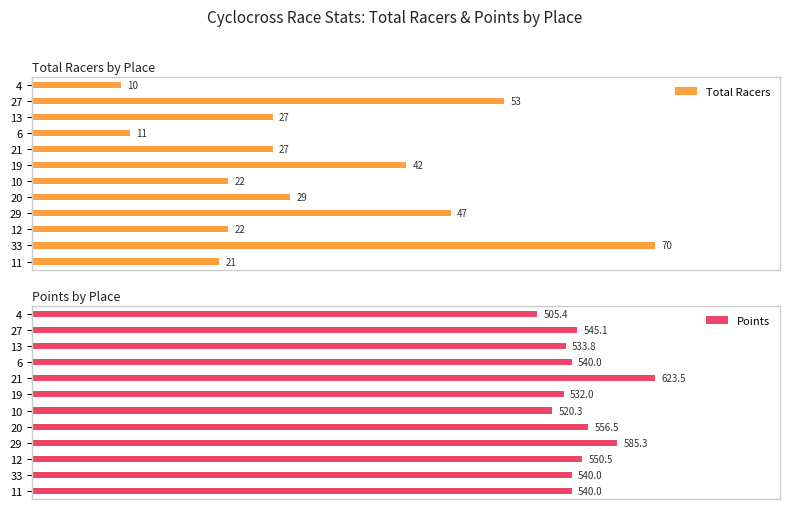

What are all the series names shown in the legend?

Total Racers, Points